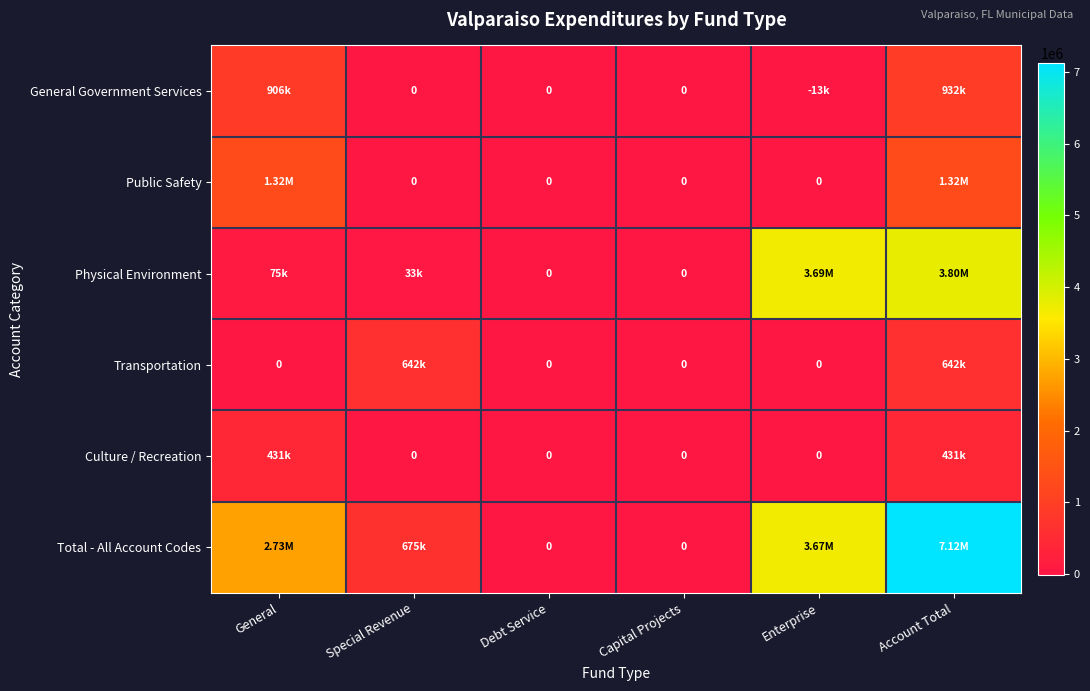

Which series changed the most between Capital Projects and Enterprise?

Physical Environment